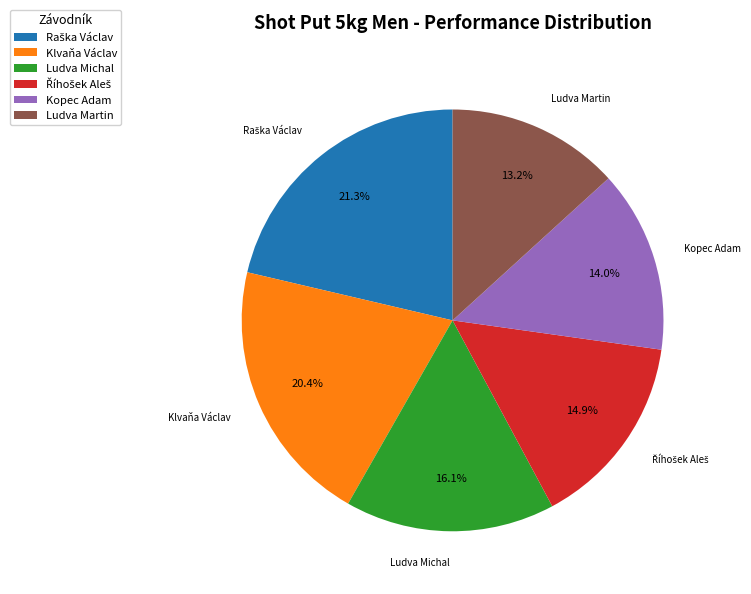

What percentage is NOT represented by Kopec Adam?

86.0%